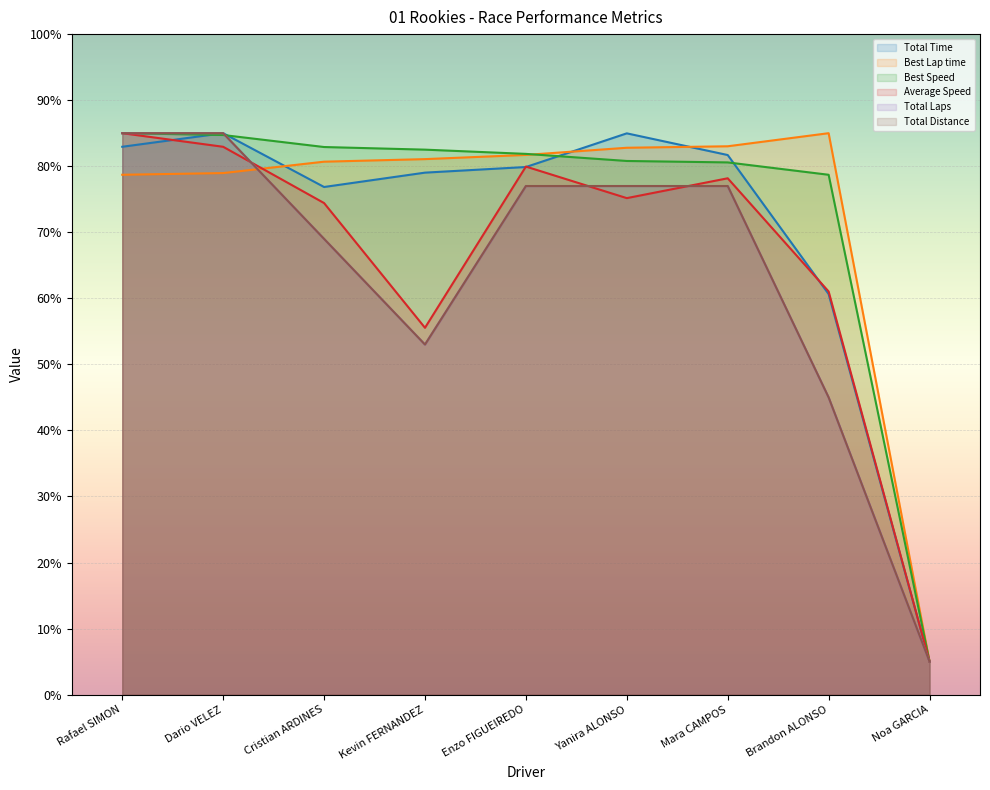

At which label is Best Speed closest to 45?

Brandon ALONSO